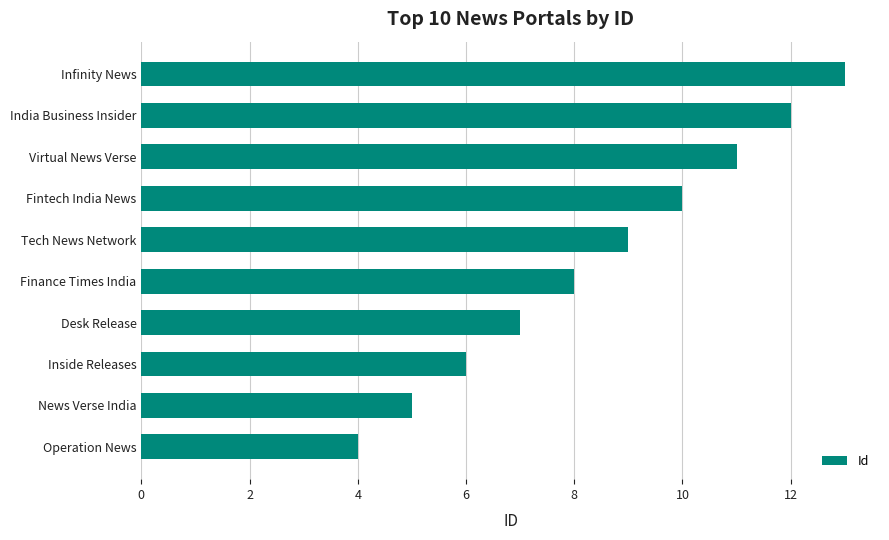

How many categories are shown in the chart?

10